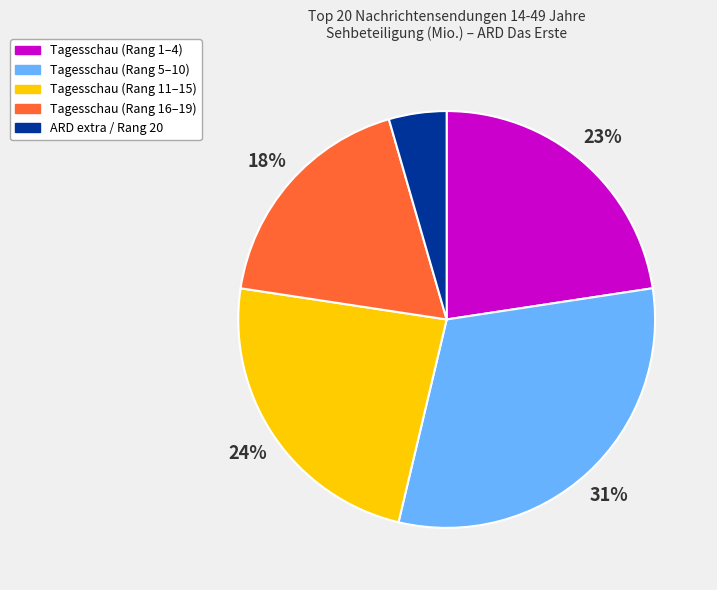

To the nearest percent, what is the average slice percentage?

20%